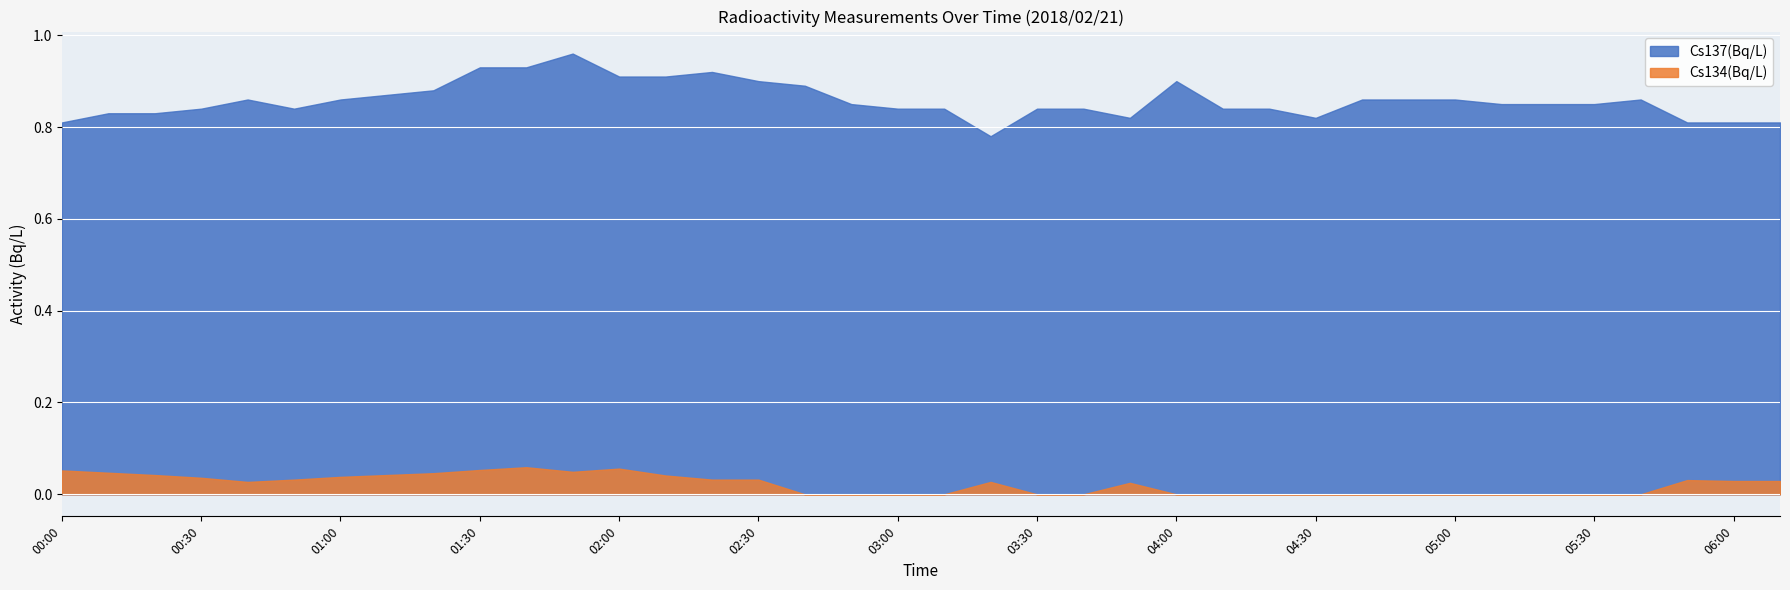

Is it true that Cs137(Bq/L) equals 0.5 at 02:40?

False